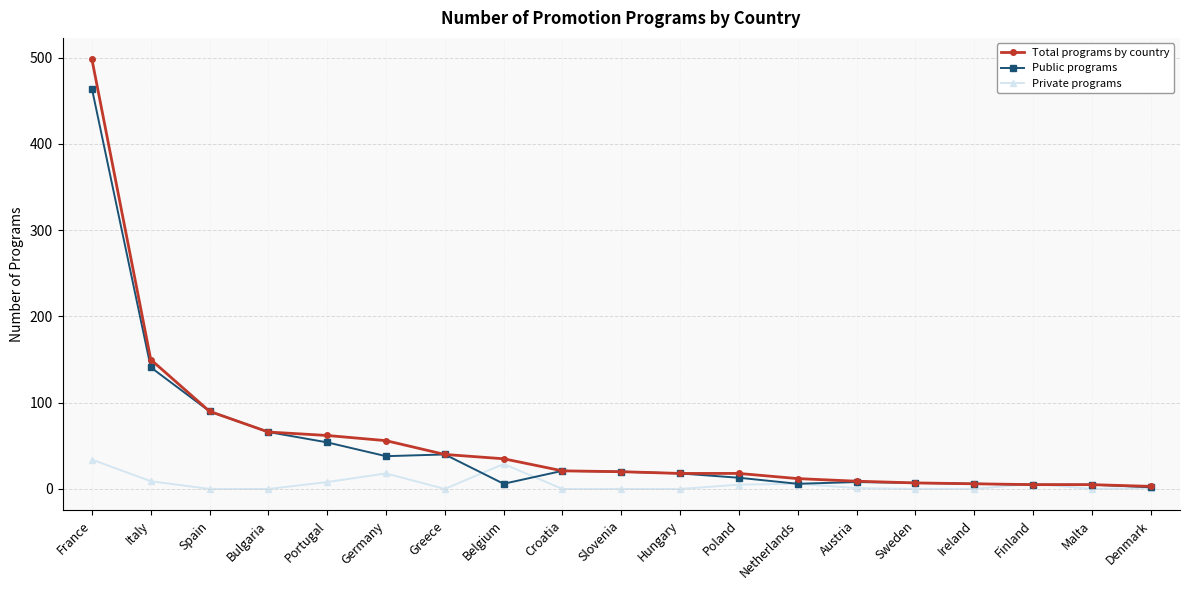

How many categories are shown in the chart?

19